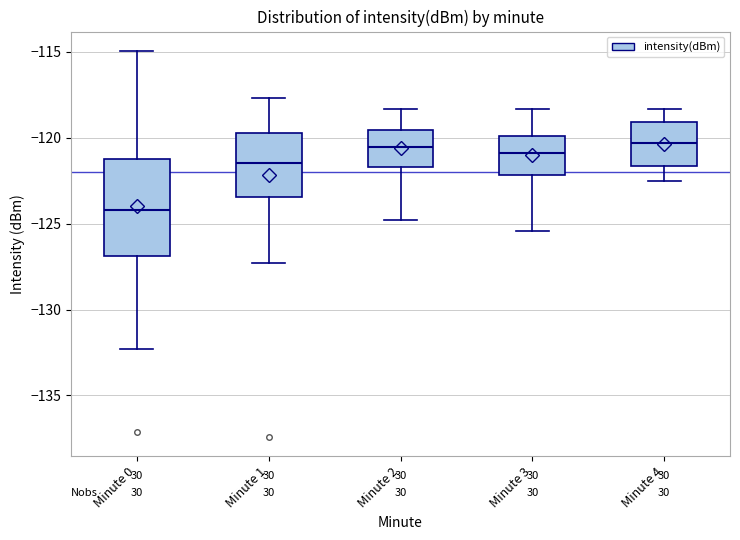

Reading left to right, transcribe this box plot: for each box, give where its median line is, the range the box spans, and where its two whiskers end, as read against the y-axis. The values are not printed on the chart, so give them approximately, as read against the axis.

Minute 0: median -124.0, box -127.0 to -121.0, whiskers -132.5 to -115.0
Minute 1: median -121.5, box -123.5 to -119.5, whiskers -127.5 to -117.5
Minute 2: median -120.5, box -121.5 to -119.5, whiskers -125.0 to -118.5
Minute 3: median -121.0, box -122.0 to -120.0, whiskers -125.5 to -118.5
Minute 4: median -120.5, box -121.5 to -119.0, whiskers -122.5 to -118.5